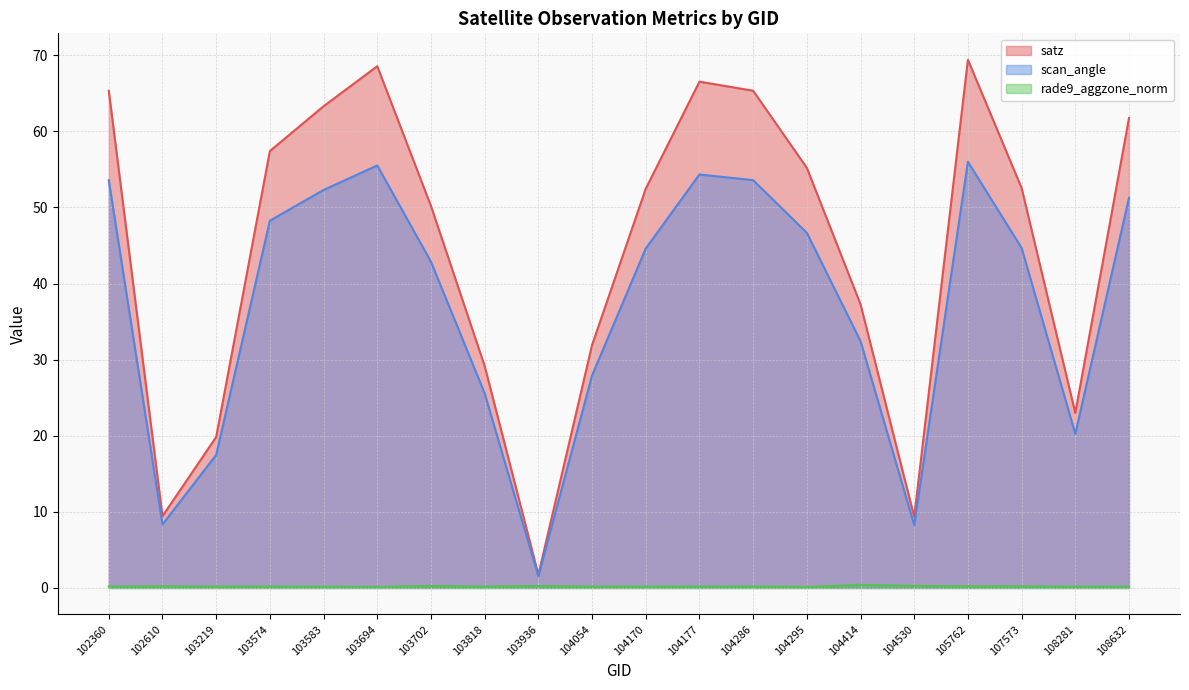

Reading left to right, transcribe all the data shown in this chart.

satz: 102360=65.3	102610=9.4	103219=19.8	103574=57.4	103583=63.3	103694=68.6	103702=50.2	103818=29.2	103936=1.8	104054=31.9	104170=52.5	104177=66.5	104286=65.3	104295=55.2	104414=37.3	104530=9.3	105762=69.4	107573=52.6	108281=23.0	108632=61.8
scan_angle: 102360=53.6	102610=8.3	103219=17.5	103574=48.3	103583=52.3	103694=55.5	103702=42.9	103818=25.6	103936=1.6	104054=27.9	104170=44.6	104177=54.3	104286=53.6	104295=46.7	104414=32.4	104530=8.3	105762=56.0	107573=44.7	108281=20.2	108632=51.3
rade9_aggzone_norm: 102360=0.2	102610=0.2	103219=0.2	103574=0.2	103583=0.2	103694=0.1	103702=0.3	103818=0.2	103936=0.3	104054=0.2	104170=0.2	104177=0.2	104286=0.2	104295=0.1	104414=0.4	104530=0.3	105762=0.2	107573=0.2	108281=0.2	108632=0.2